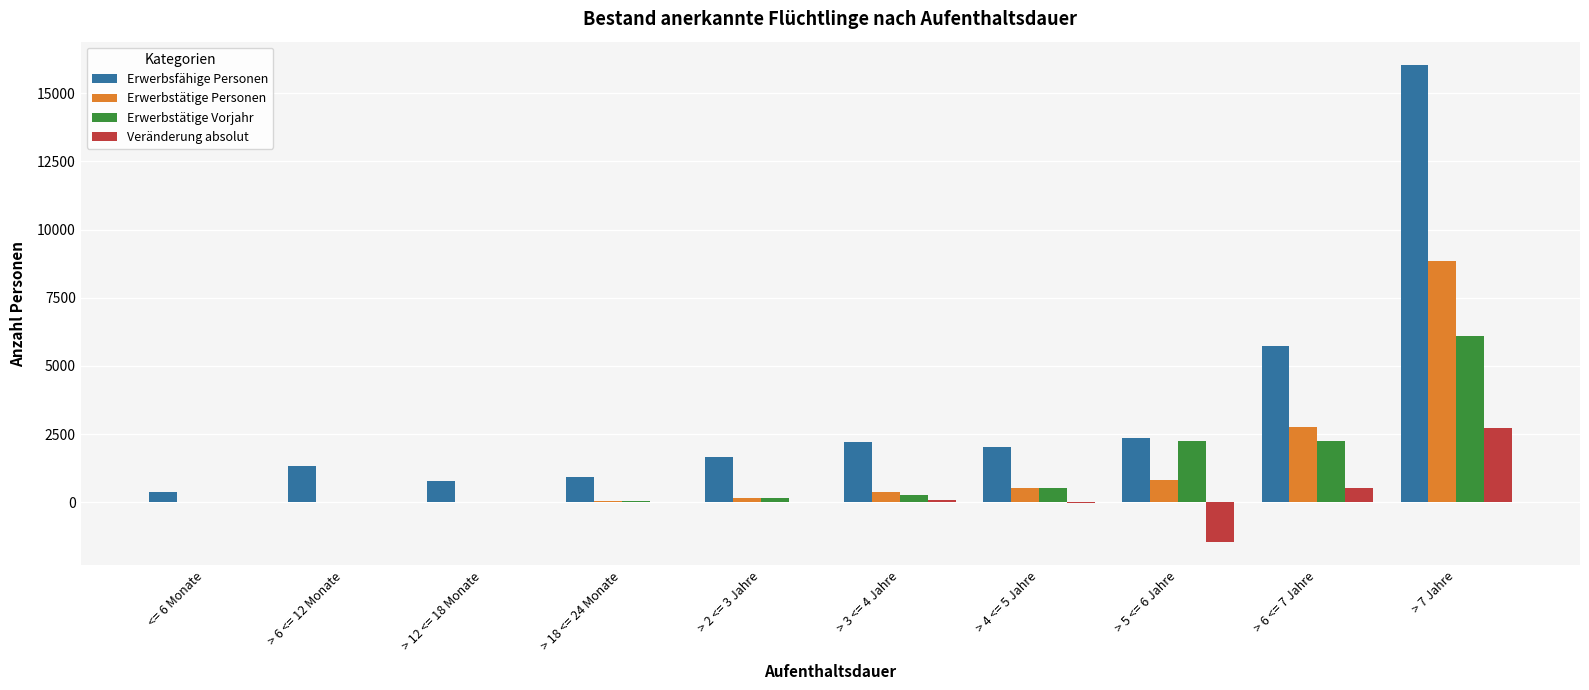

At which label does Erwerbsfähige Personen reach its peak?

> 7 Jahre